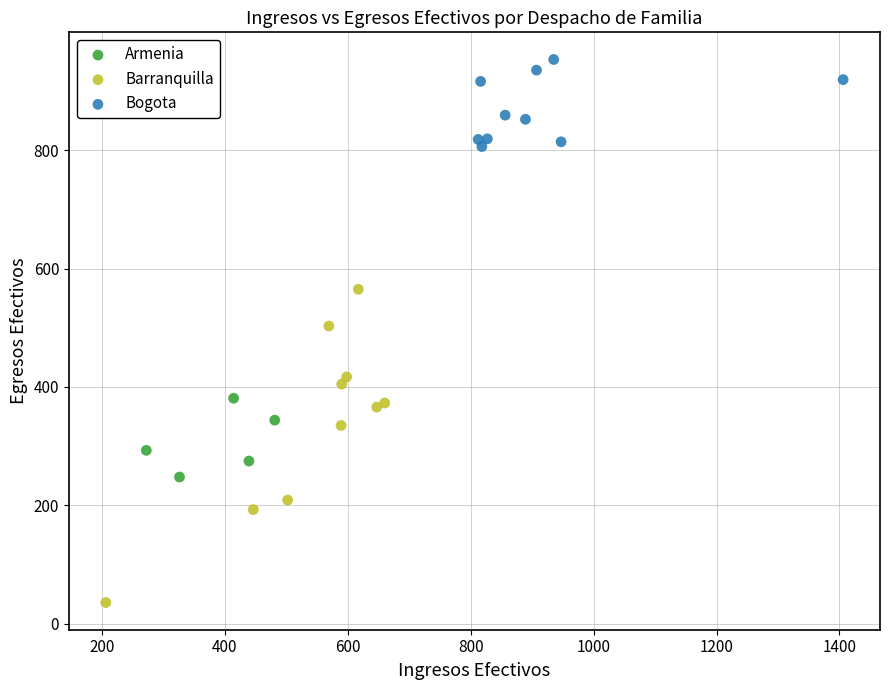

What are all the series names shown in the legend?

Armenia, Barranquilla, Bogota